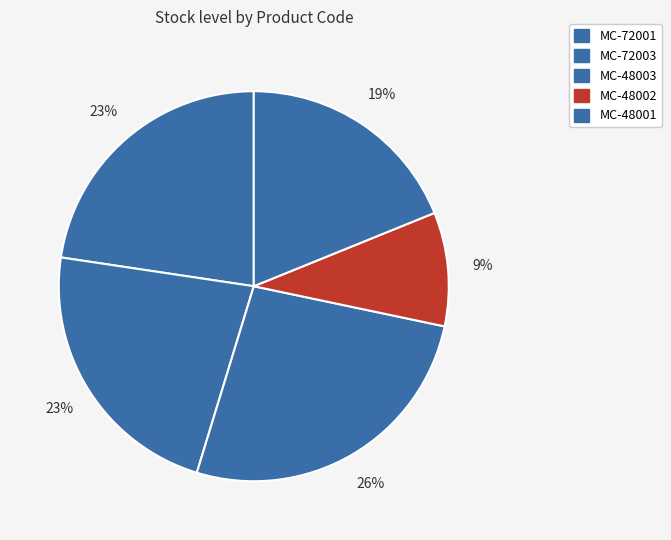

Which has a higher value, MC-48001 or MC-72003?

MC-72003